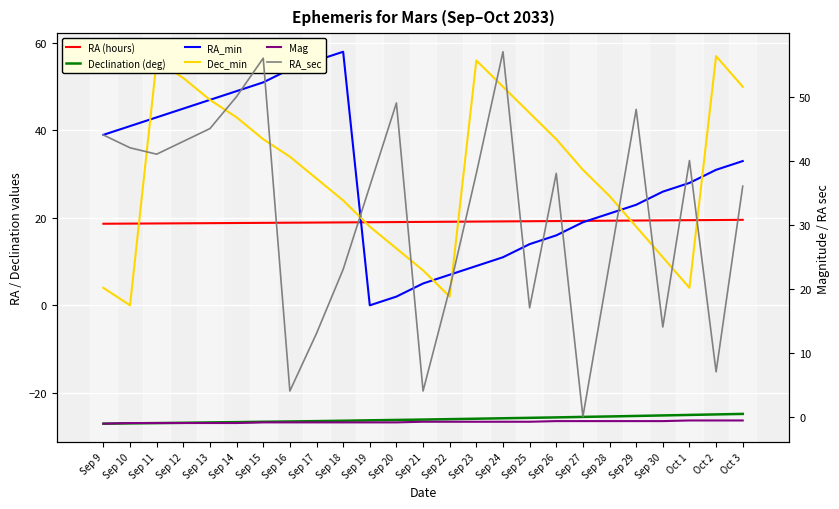

Reading left to right, transcribe all the data shown in this chart.

RA (hours): Sep 9=18.7	Sep 10=18.7	Sep 11=18.7	Sep 12=18.8	Sep 13=18.8	Sep 14=18.8	Sep 15=18.9	Sep 16=18.9	Sep 17=18.9	Sep 18=19.0	Sep 19=19.0	Sep 20=19.0	Sep 21=19.1	Sep 22=19.1	Sep 23=19.2	Sep 24=19.2	Sep 25=19.2	Sep 26=19.3	Sep 27=19.3	Sep 28=19.4	Sep 29=19.4	Sep 30=19.4	Oct 1=19.5	Oct 2=19.5	Oct 3=19.6
Declination (deg): Sep 9=-27.1	Sep 10=-27.0	Sep 11=-26.9	Sep 12=-26.9	Sep 13=-26.8	Sep 14=-26.7	Sep 15=-26.6	Sep 16=-26.6	Sep 17=-26.5	Sep 18=-26.4	Sep 19=-26.3	Sep 20=-26.2	Sep 21=-26.1	Sep 22=-26.0	Sep 23=-25.9	Sep 24=-25.8	Sep 25=-25.7	Sep 26=-25.6	Sep 27=-25.5	Sep 28=-25.4	Sep 29=-25.3	Sep 30=-25.2	Oct 1=-25.1	Oct 2=-24.9	Oct 3=-24.8
RA_min: Sep 9=39.0	Sep 10=41.0	Sep 11=43.0	Sep 12=45.0	Sep 13=47.0	Sep 14=49.0	Sep 15=51.0	Sep 16=54.0	Sep 17=56.0	Sep 18=58.0	Sep 19=0.0	Sep 20=2.0	Sep 21=5.0	Sep 22=7.0	Sep 23=9.0	Sep 24=11.0	Sep 25=14.0	Sep 26=16.0	Sep 27=19.0	Sep 28=21.0	Sep 29=23.0	Sep 30=26.0	Oct 1=28.0	Oct 2=31.0	Oct 3=33.0
Dec_min: Sep 9=4.0	Sep 10=0.0	Sep 11=56.0	Sep 12=52.0	Sep 13=47.0	Sep 14=43.0	Sep 15=38.0	Sep 16=34.0	Sep 17=29.0	Sep 18=24.0	Sep 19=18.0	Sep 20=13.0	Sep 21=8.0	Sep 22=2.0	Sep 23=56.0	Sep 24=50.0	Sep 25=44.0	Sep 26=38.0	Sep 27=31.0	Sep 28=25.0	Sep 29=18.0	Sep 30=11.0	Oct 1=4.0	Oct 2=57.0	Oct 3=50.0
Mag: Sep 9=-1.1	Sep 10=-1.0	Sep 11=-1.0	Sep 12=-1.0	Sep 13=-1.0	Sep 14=-1.0	Sep 15=-0.9	Sep 16=-0.9	Sep 17=-0.9	Sep 18=-0.9	Sep 19=-0.9	Sep 20=-0.9	Sep 21=-0.8	Sep 22=-0.8	Sep 23=-0.8	Sep 24=-0.8	Sep 25=-0.8	Sep 26=-0.7	Sep 27=-0.7	Sep 28=-0.7	Sep 29=-0.7	Sep 30=-0.7	Oct 1=-0.6	Oct 2=-0.6	Oct 3=-0.6
RA_sec: Sep 9=44.0	Sep 10=42.0	Sep 11=41.0	Sep 12=43.0	Sep 13=45.0	Sep 14=50.0	Sep 15=56.0	Sep 16=4.0	Sep 17=13.0	Sep 18=23.0	Sep 19=36.0	Sep 20=49.0	Sep 21=4.0	Sep 22=20.0	Sep 23=38.0	Sep 24=57.0	Sep 25=17.0	Sep 26=38.0	Sep 27=0.0	Sep 28=24.0	Sep 29=48.0	Sep 30=14.0	Oct 1=40.0	Oct 2=7.0	Oct 3=36.0